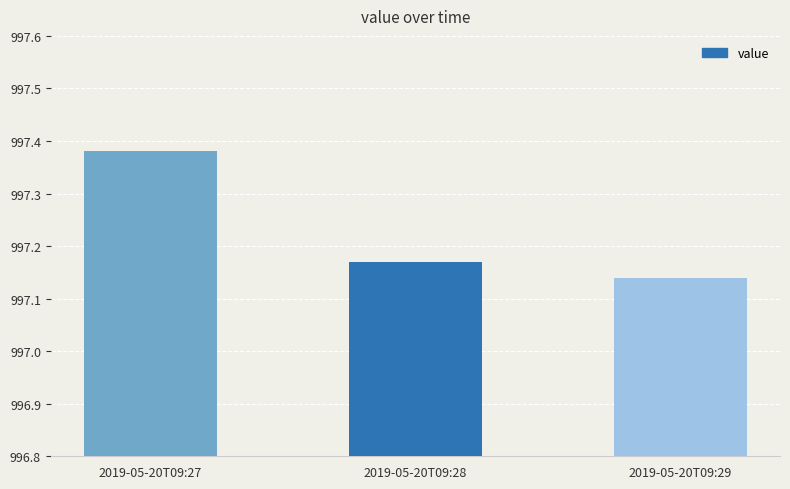

At which category does the chart reach its minimum across all series?

2019-05-20T09:29